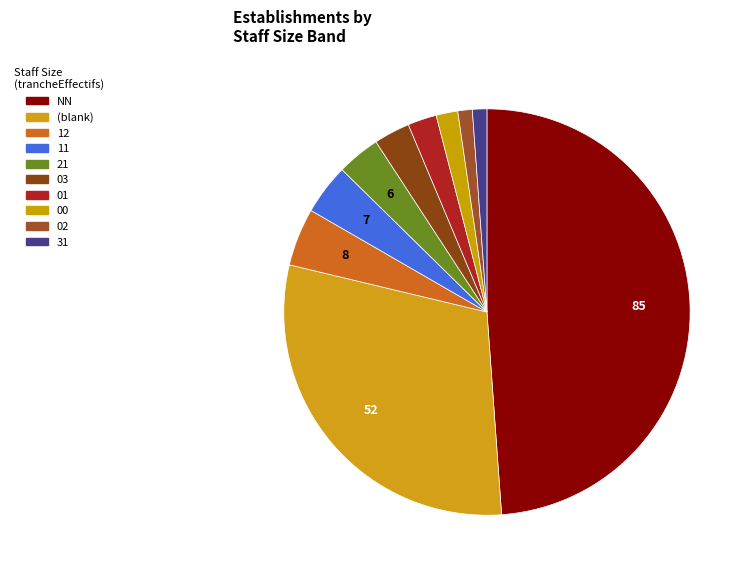

Is it true that 02 is 1% of the pie?

True